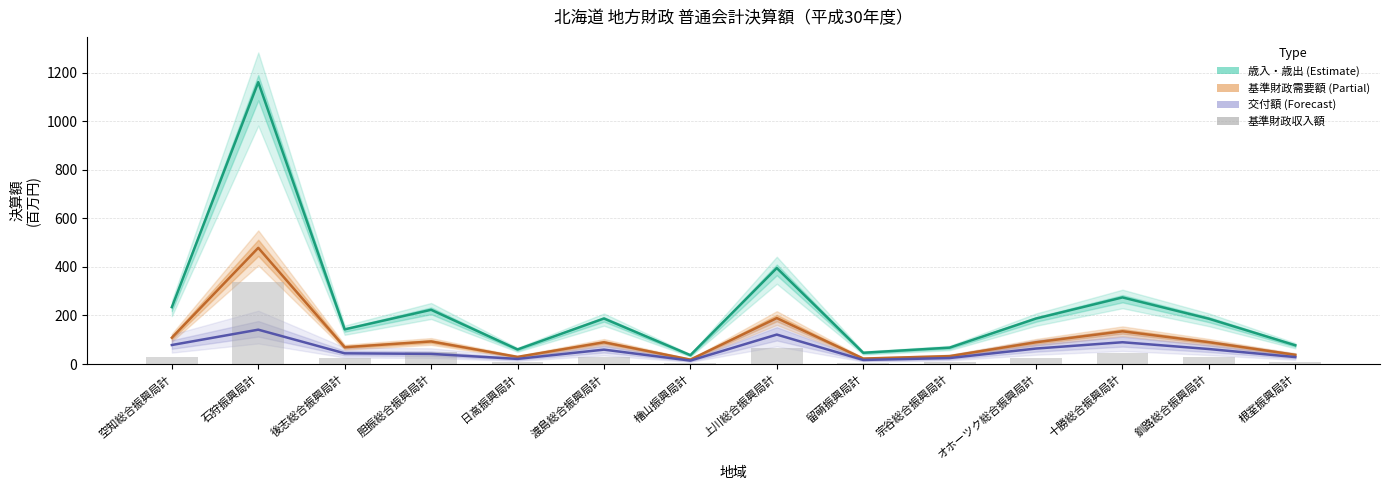

Which category has the lowest value in the 交付額 (Forecast) series?

檜山振興局計